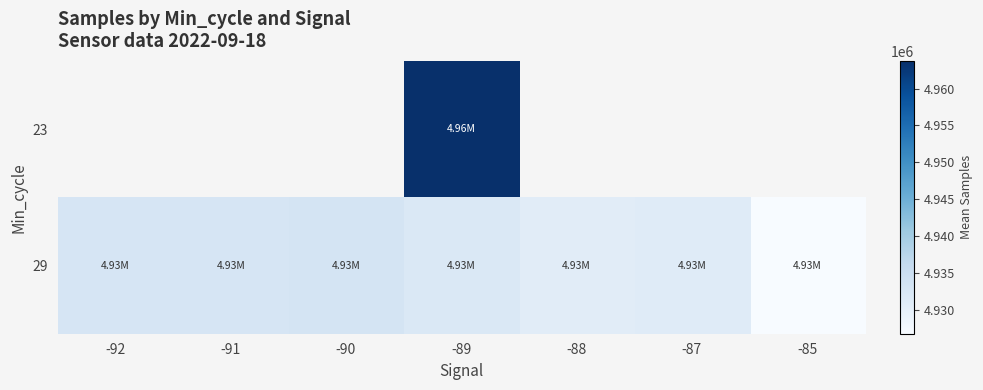

The 29 series shows 1757251.0 at -91. True or false?

False